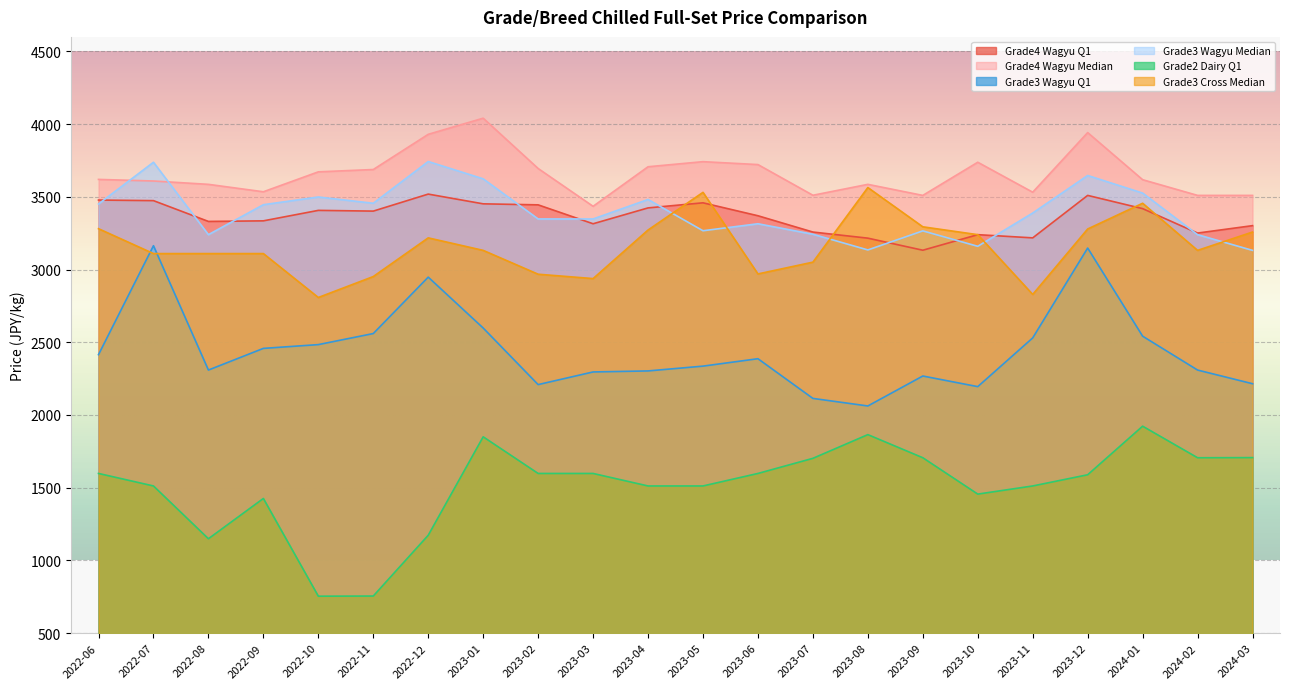

What position from the right is 2024-03?

1